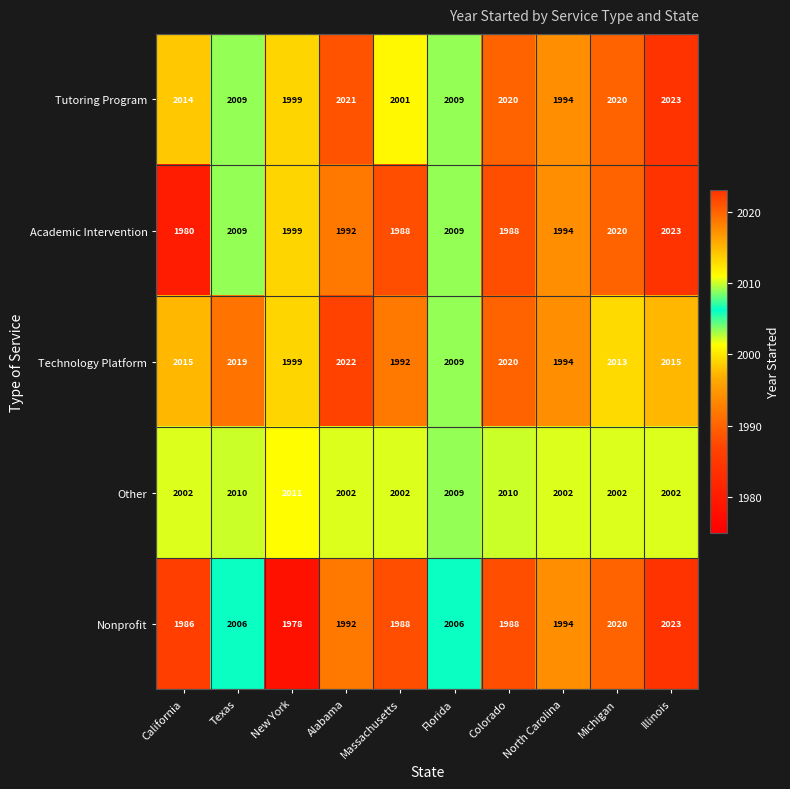

Which series has the largest total across all categories?

Tutoring Program